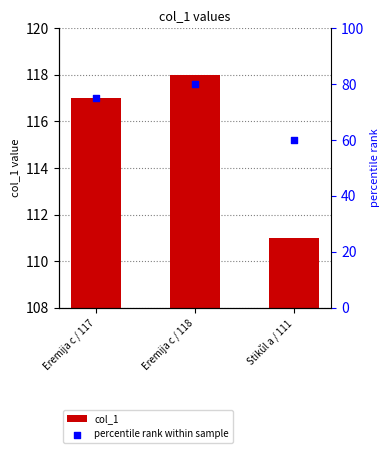

What are all the series names shown in the legend?

col_1, percentile rank within sample